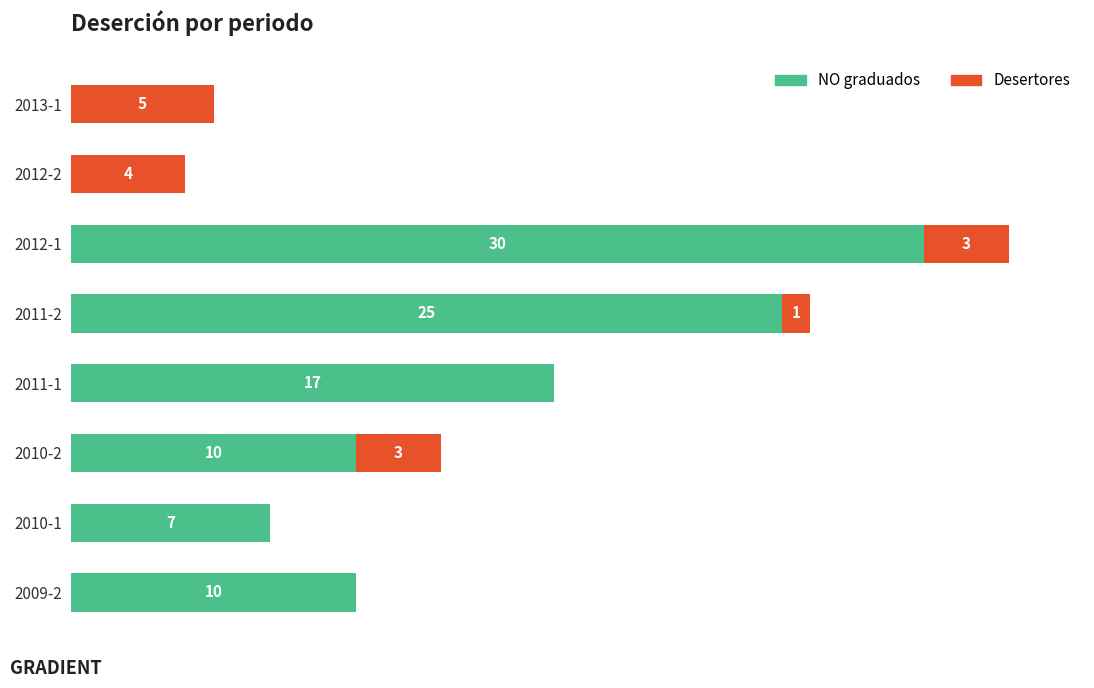

At which label is NO graduados closest to 15?

2011-1